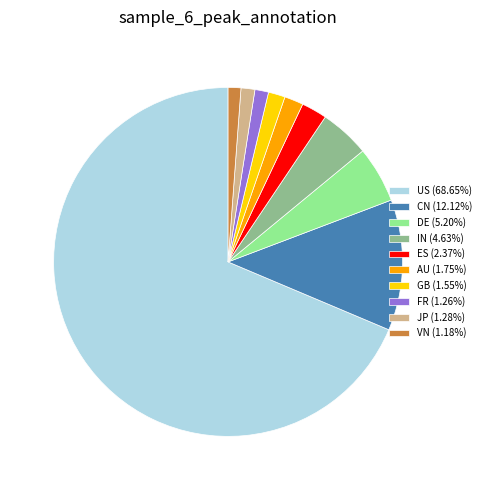

What is the largest slice in the pie chart?

US